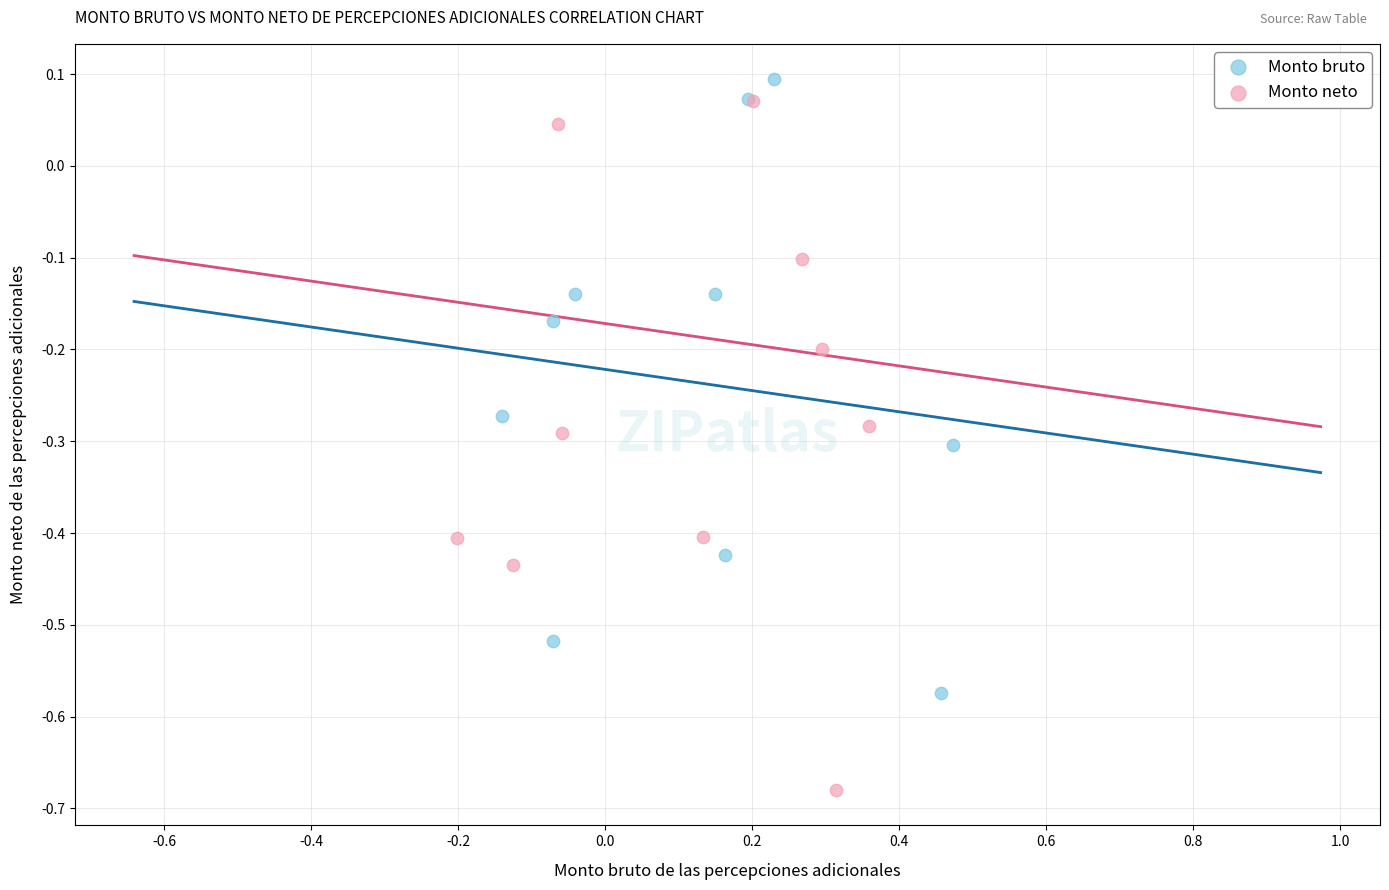

Which series has the widest spread of Y values?

Monto neto